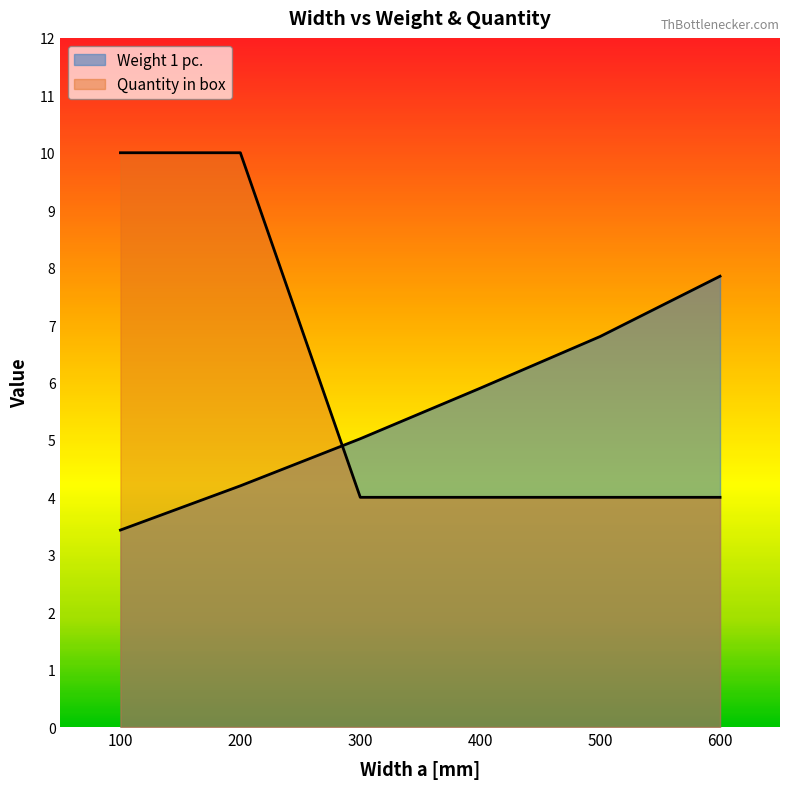

Which series has the widest spread of values?

Quantity in box